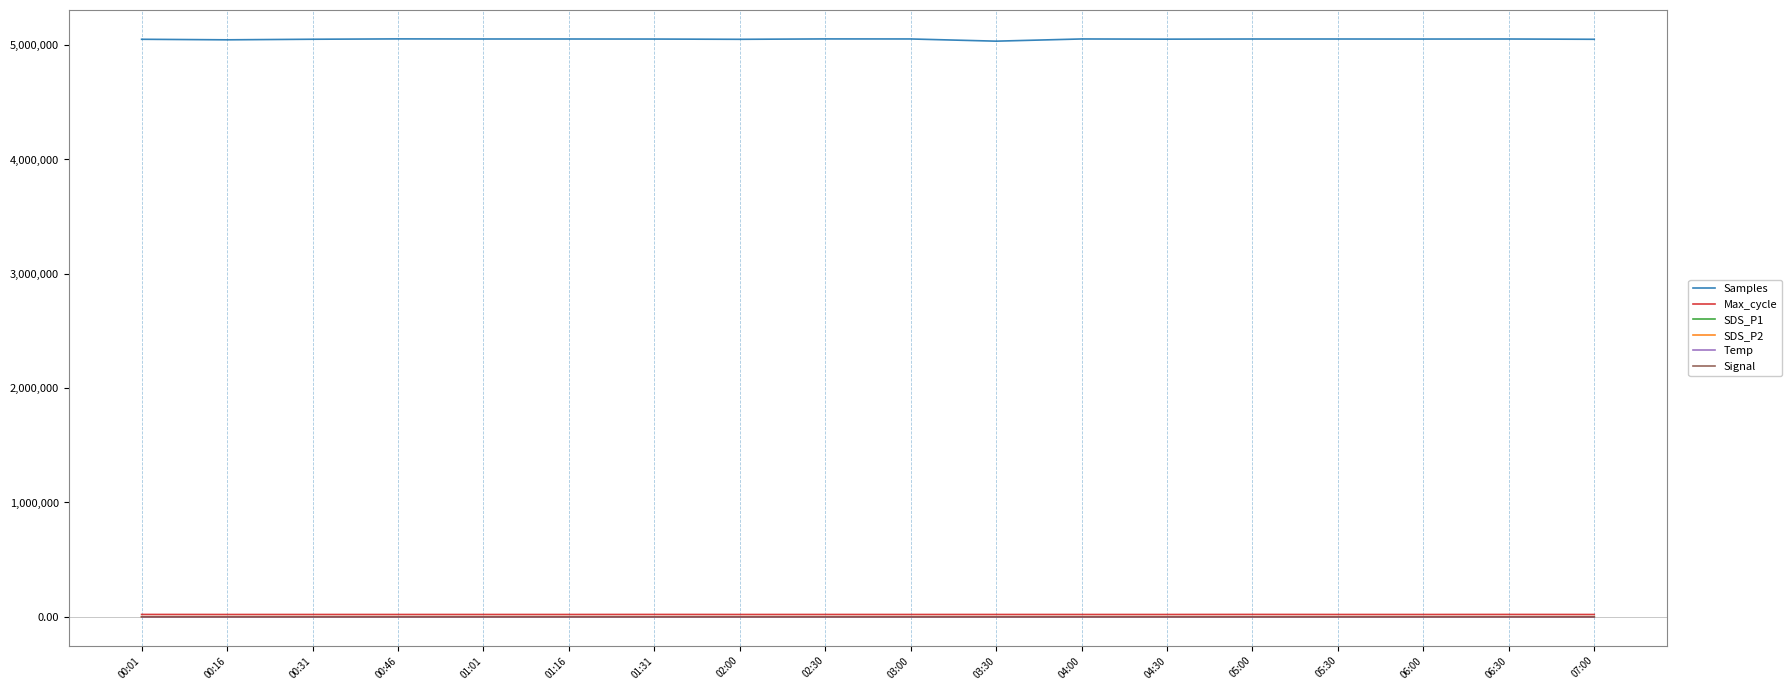

Is it true that Max_cycle equals 20205.0 at 02:00?

True